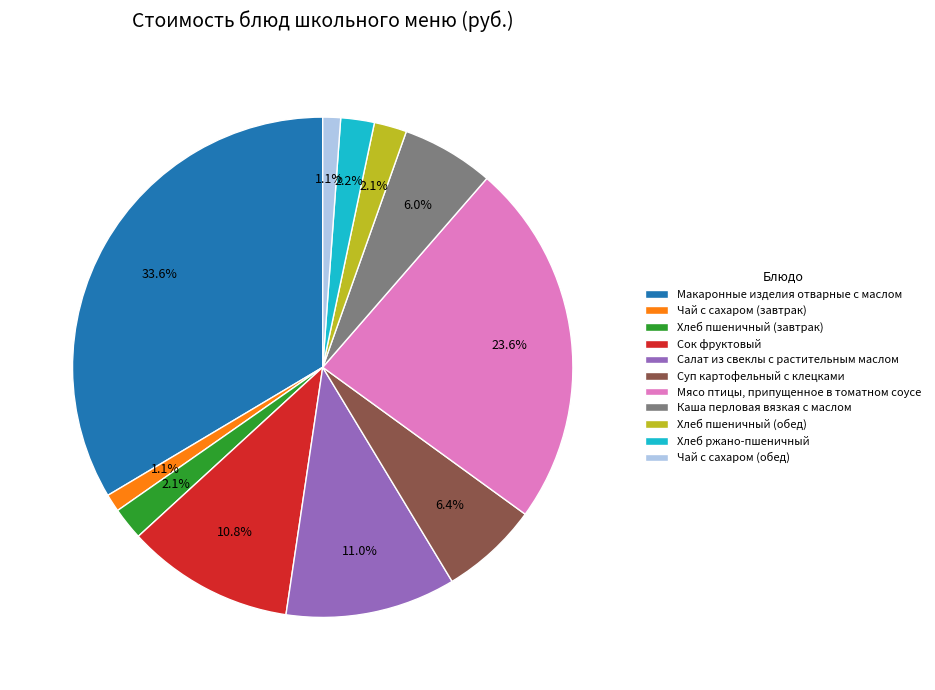

To the nearest percent, what portion does Сок фруктовый represent?

11%